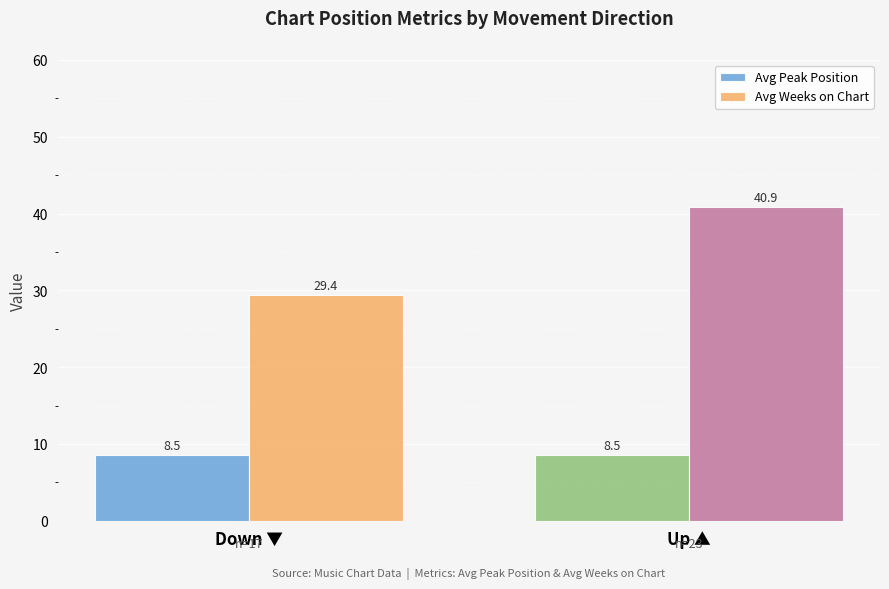

Read the Avg Weeks on Chart value at Up ▲.

40.9